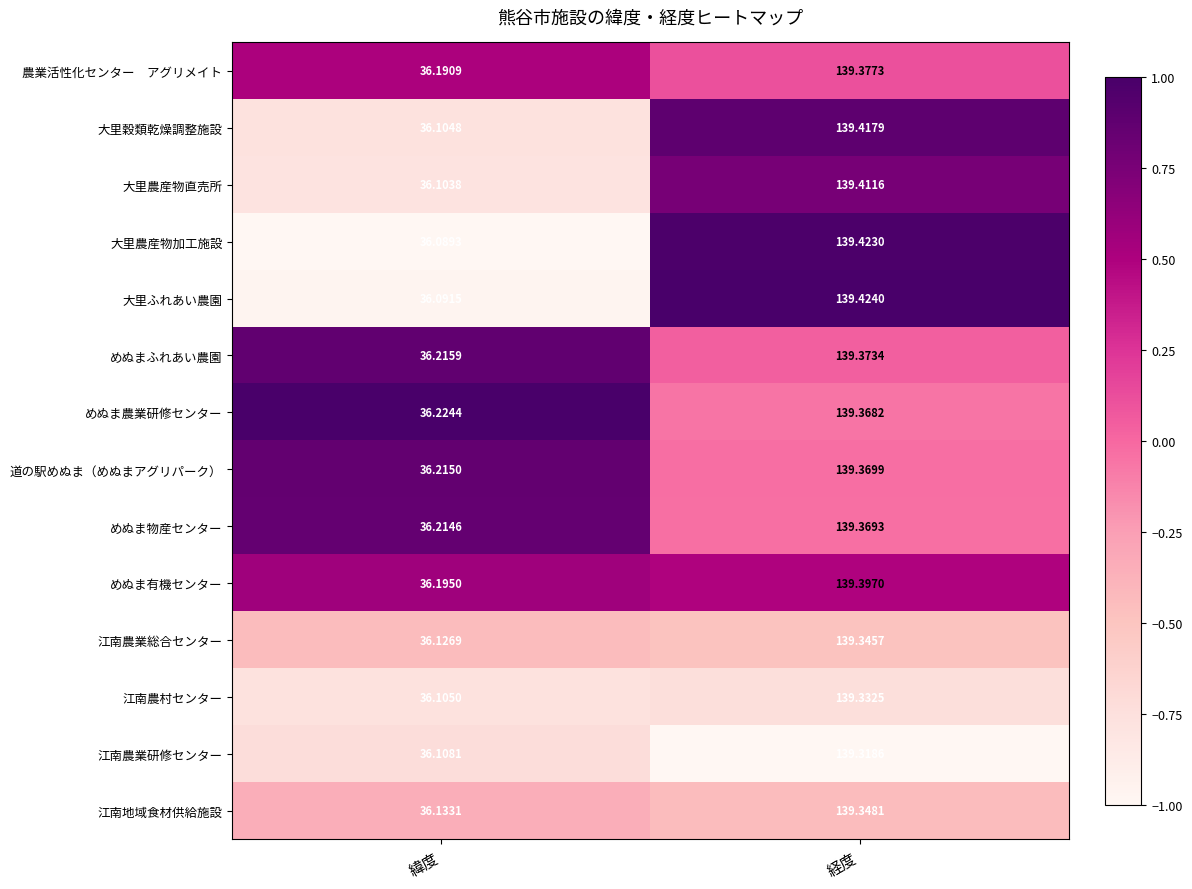

Which series has the largest total across all categories?

めぬま農業研修センター